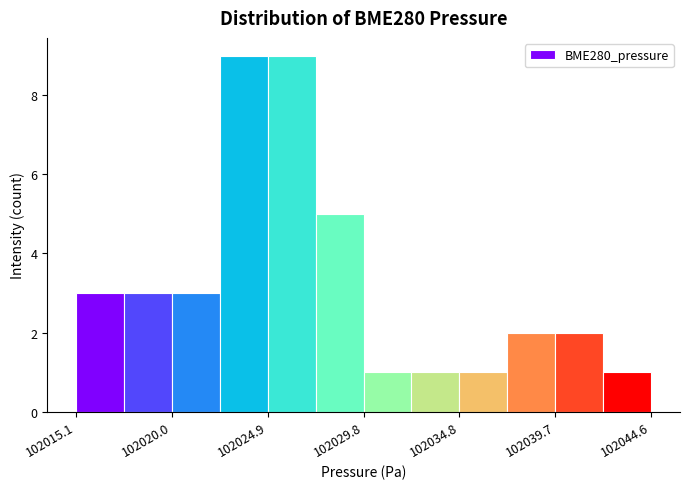

Reading left to right, list every bar in this chart as the range it spans on the x-axis followed by its height. Neither the bar edges nor the heights are printed on the chart, so give them approximately, as read against the axes.

102015.0 to 102017.5: 3
102017.5 to 102020.0: 3
102020.0 to 102022.5: 3
102022.5 to 102025.0: 9
102025.0 to 102027.5: 9
102027.5 to 102030.0: 5
102030.0 to 102032.5: 1
102032.5 to 102035.0: 1
102035.0 to 102037.0: 1
102037.0 to 102039.5: 2
102039.5 to 102042.0: 2
102042.0 to 102044.5: 1